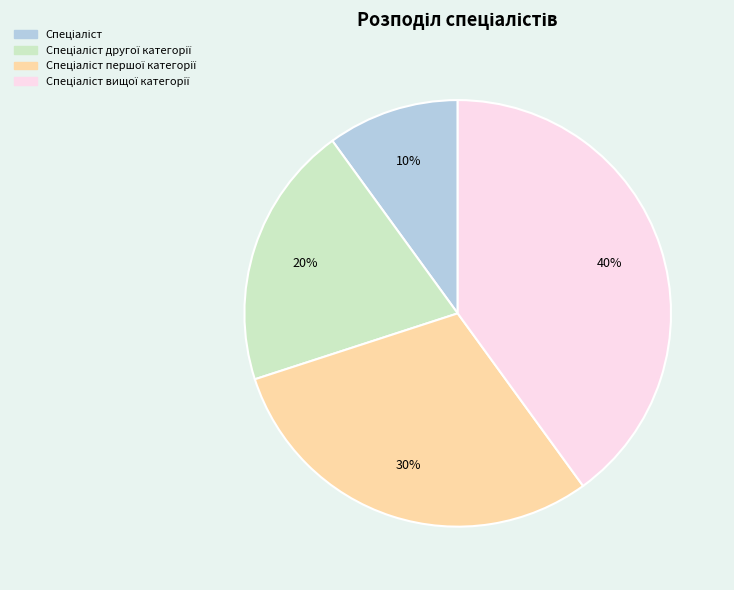

Is there a majority slice in this chart?

No